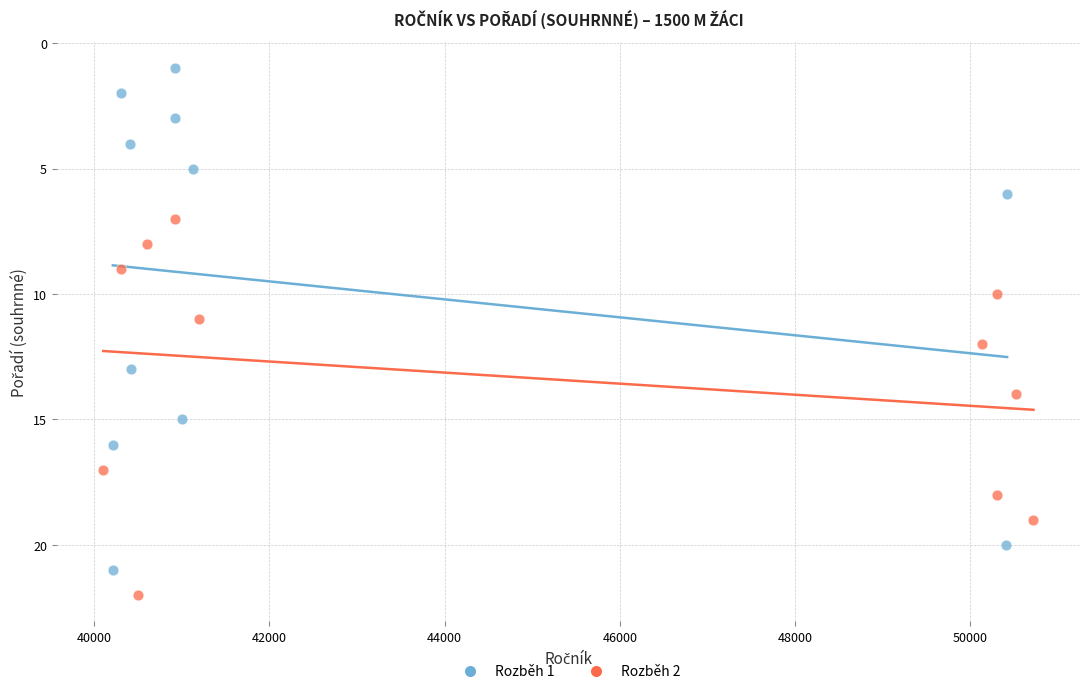

Which series reaches the maximum Y coordinate?

Rozběh 2